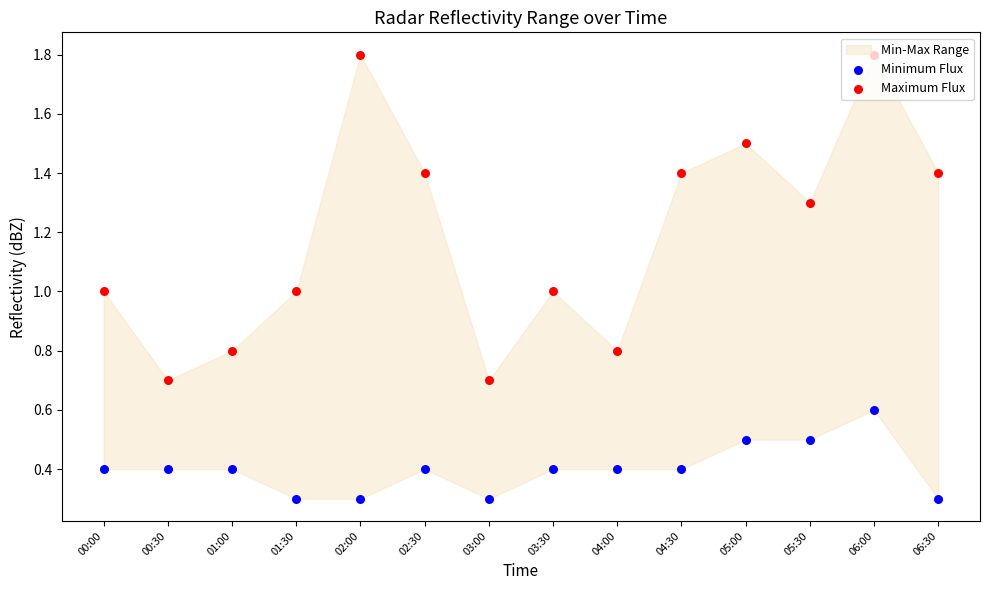

At which category is the sum across all series the highest?

06:00